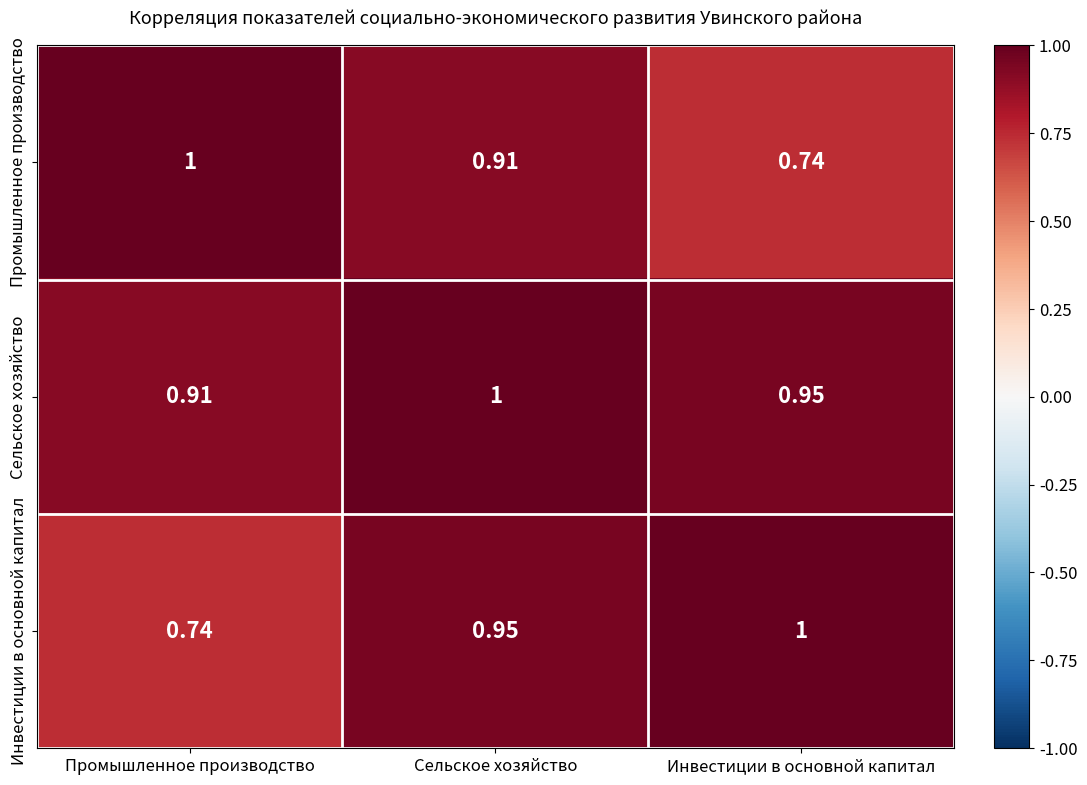

At Инвестиции в основной капитал, list the series in order from smallest to largest.

Промышленное производство, Сельское хозяйство, Инвестиции в основной капитал